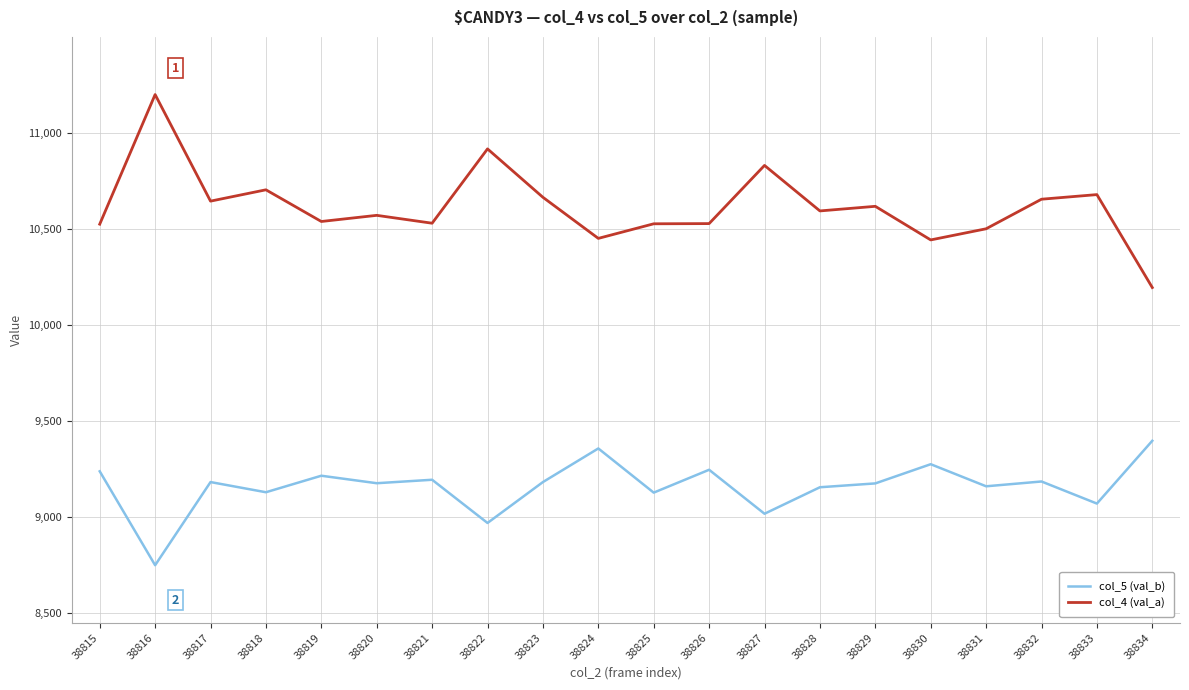

What is the approximate value of col_4 (val_a) at 38833, to the nearest 50?

10700